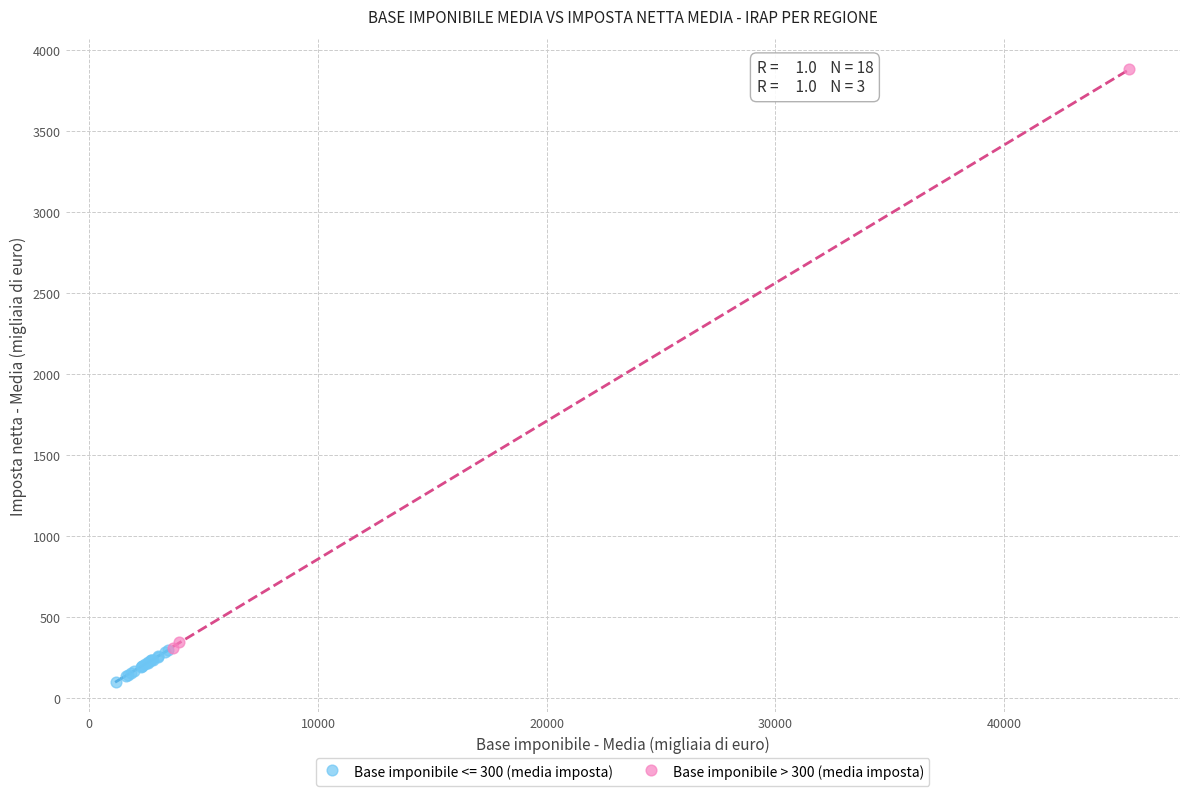

Which series reaches the minimum Y coordinate?

Base imponibile <= 300 (media imposta)